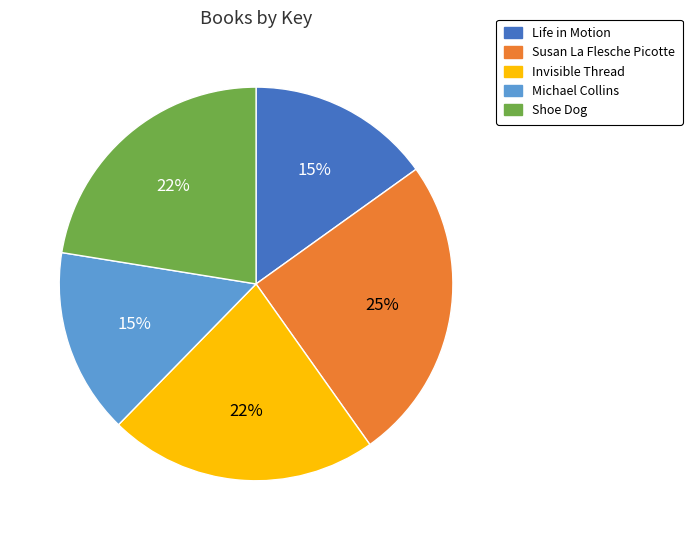

To the nearest percent, what is the average slice percentage?

20%